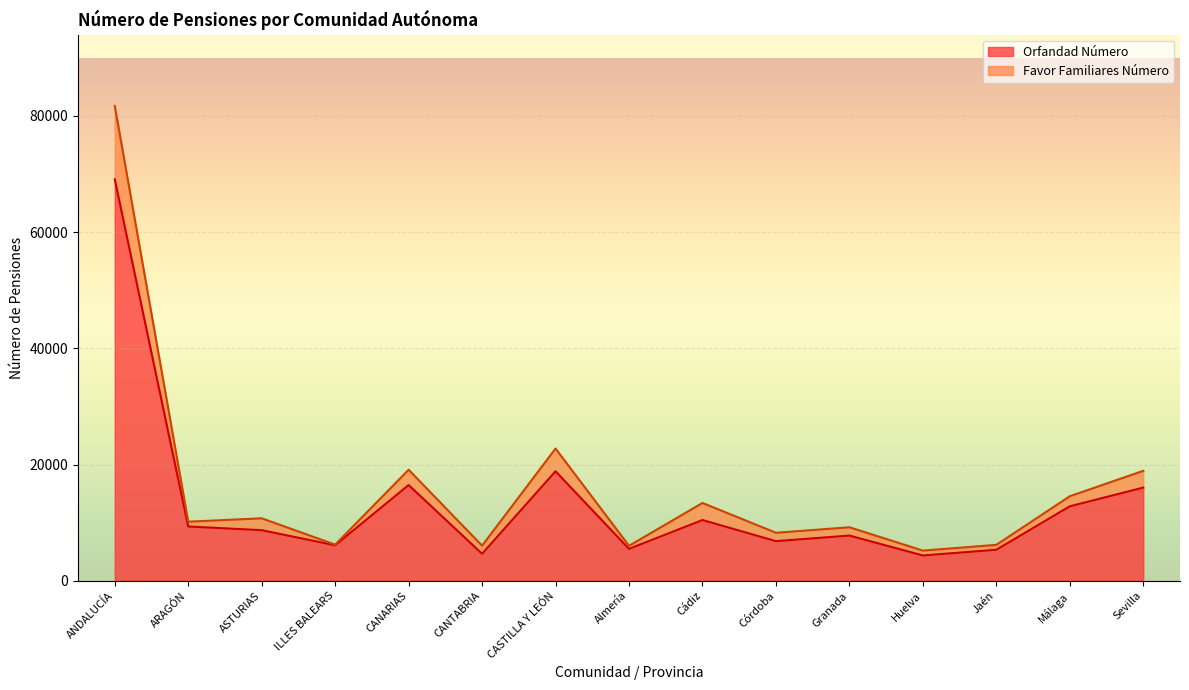

Where does the Orfandad Número series first go above 8709?

ANDALUCÍA